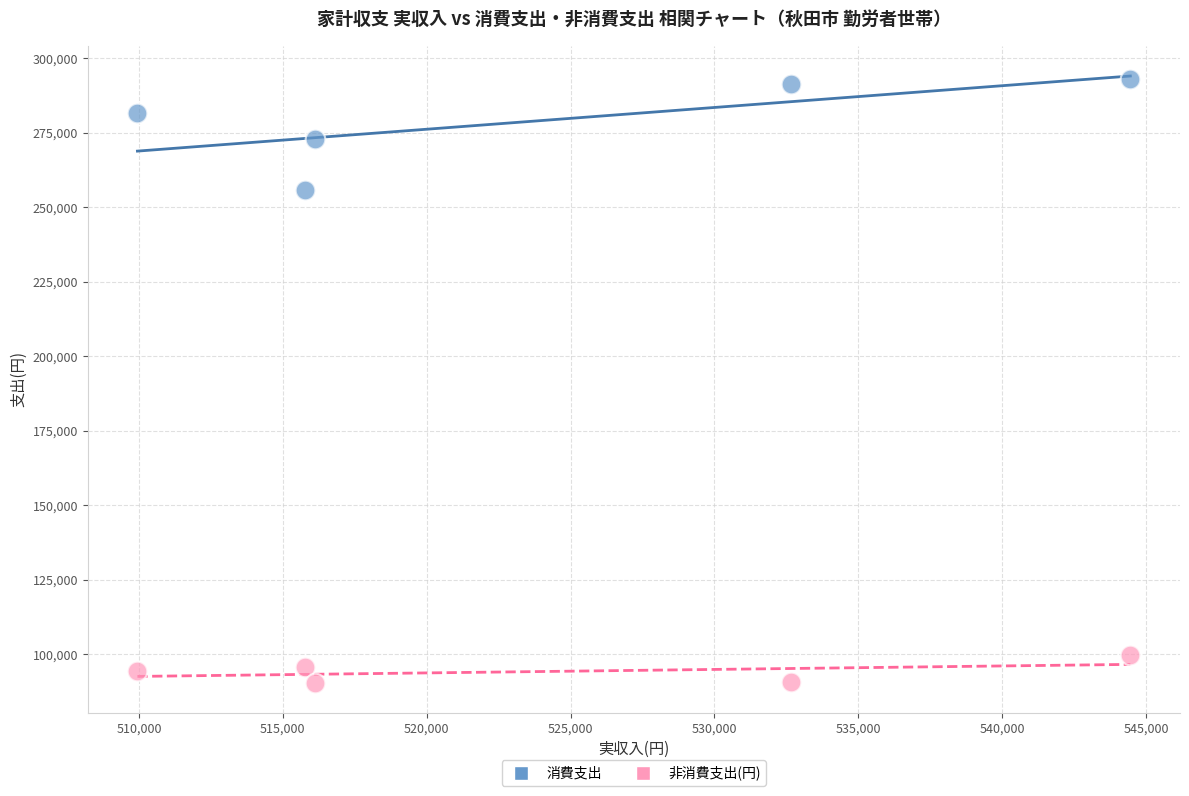

Which series reaches the maximum Y coordinate?

消費支出